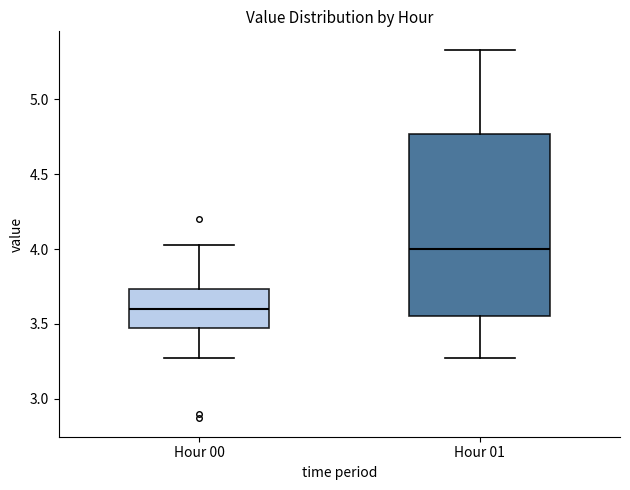

Where is the upper edge of the box for Hour 01 on the y-axis? The values are not printed on the chart, so give them approximately, as read against the axis.

4.75